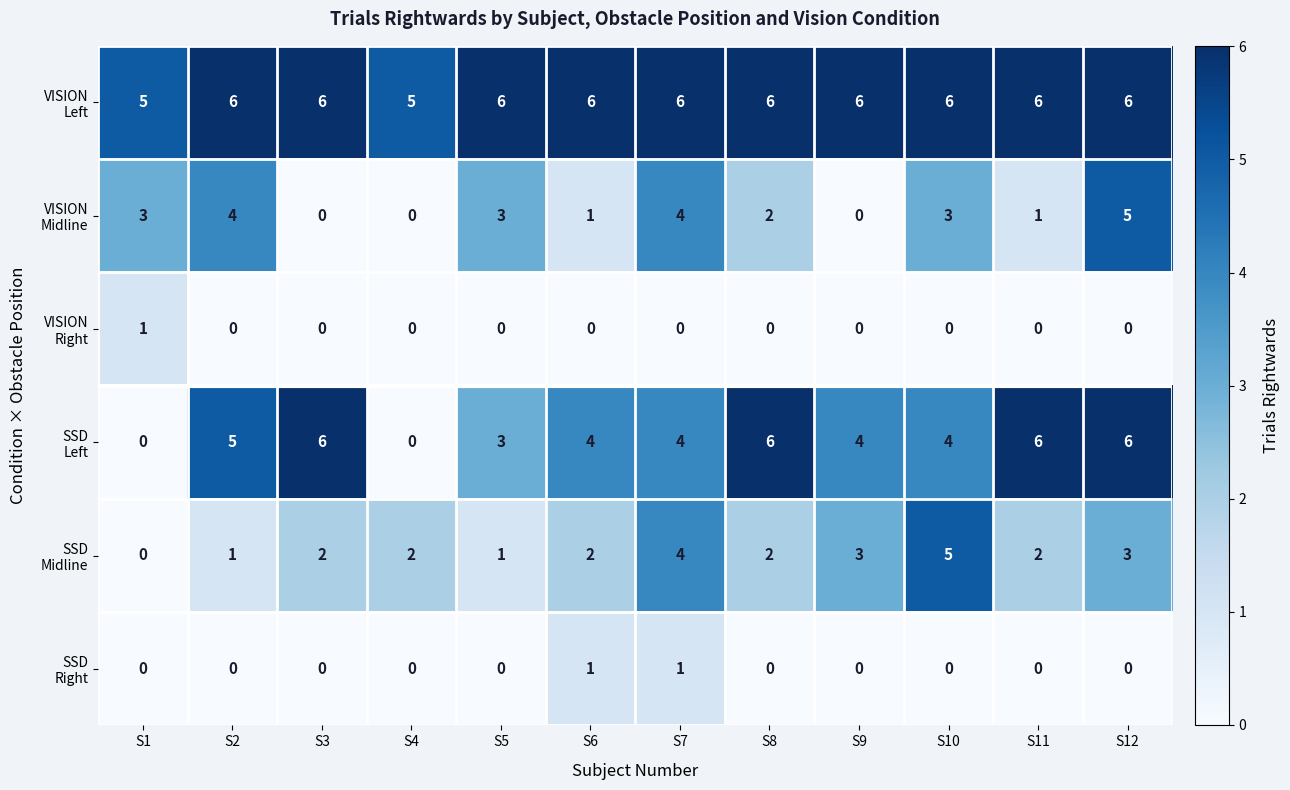

What is the greatest value displayed?

6